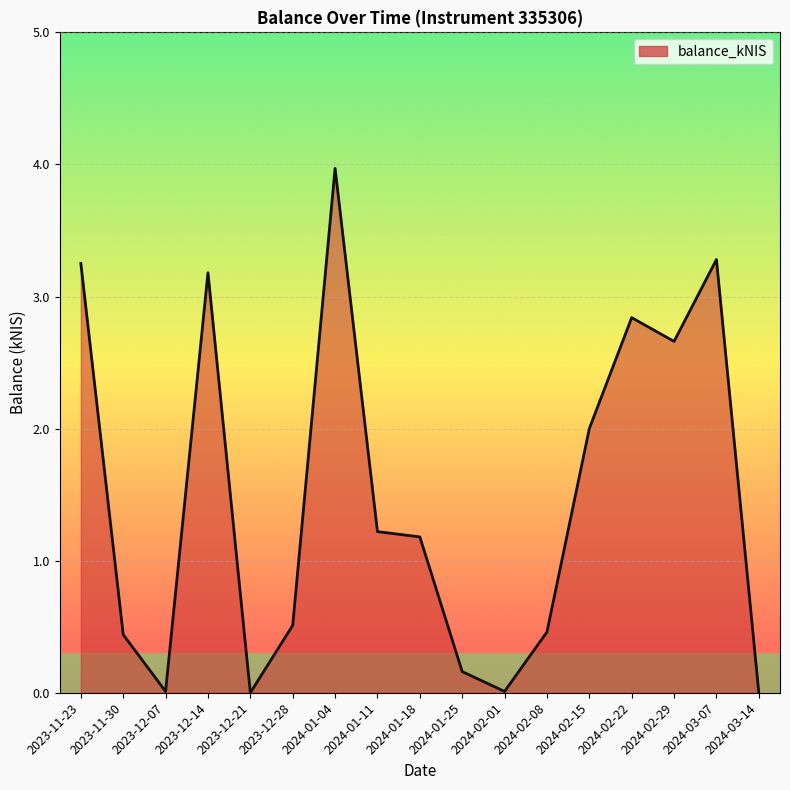

What is the sum of the values at 2024-02-08 and 2024-03-07?

3.7